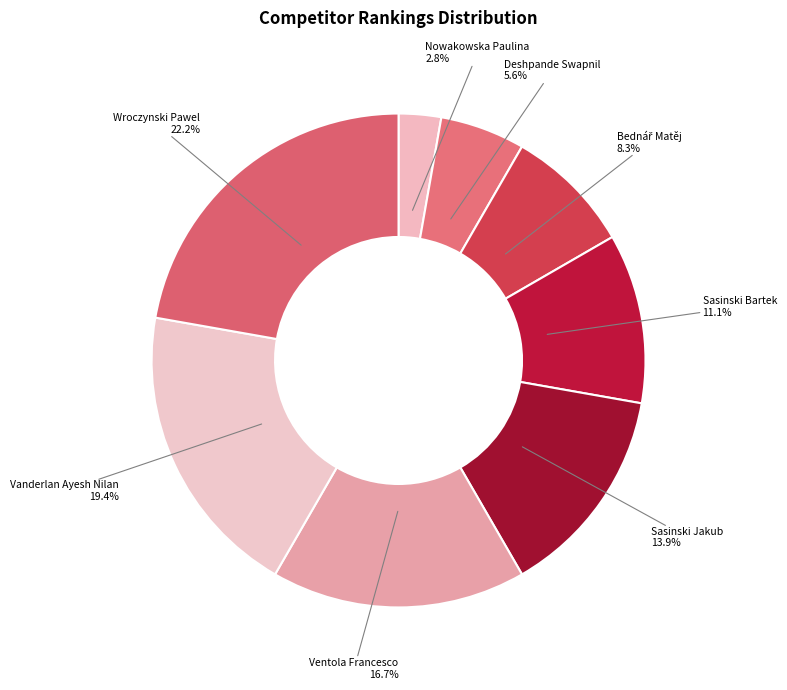

How many segments does this pie chart have?

8